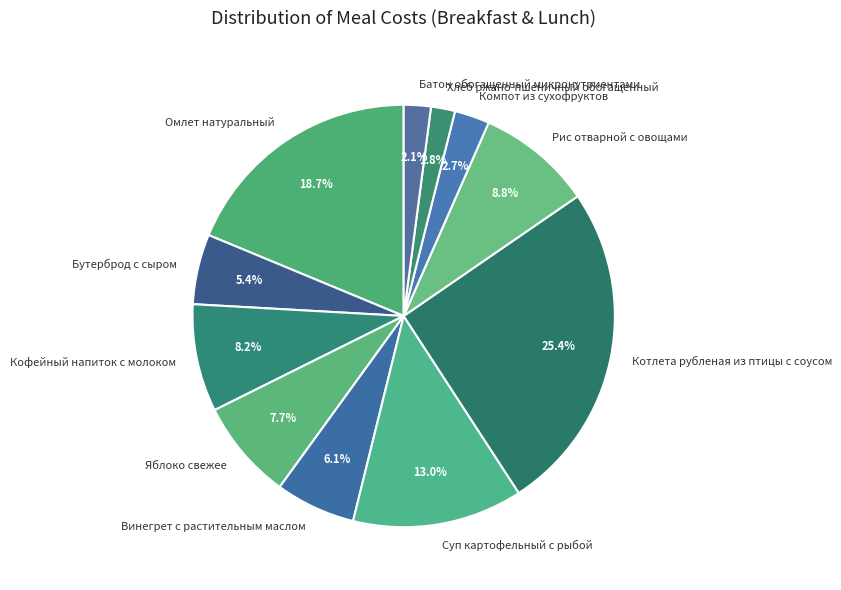

How many segments does this pie chart have?

11